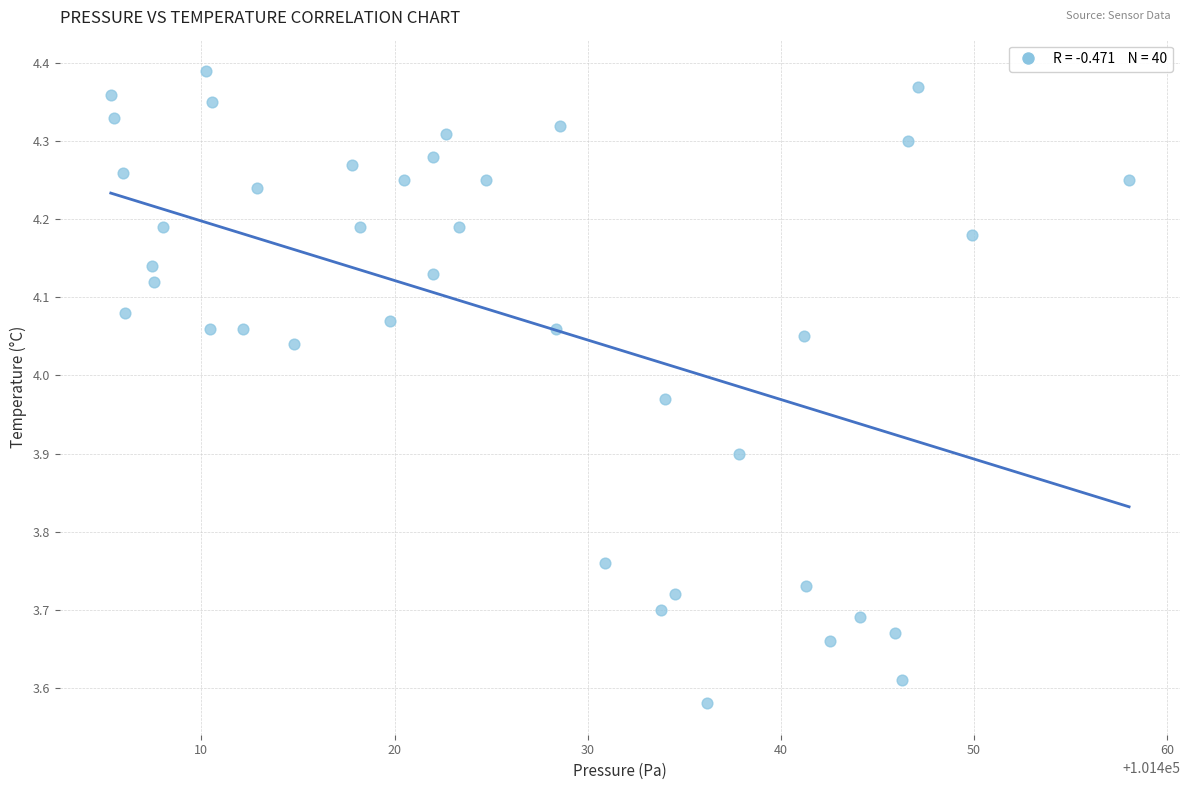

What is the range of X values (max minus min)?

52.7